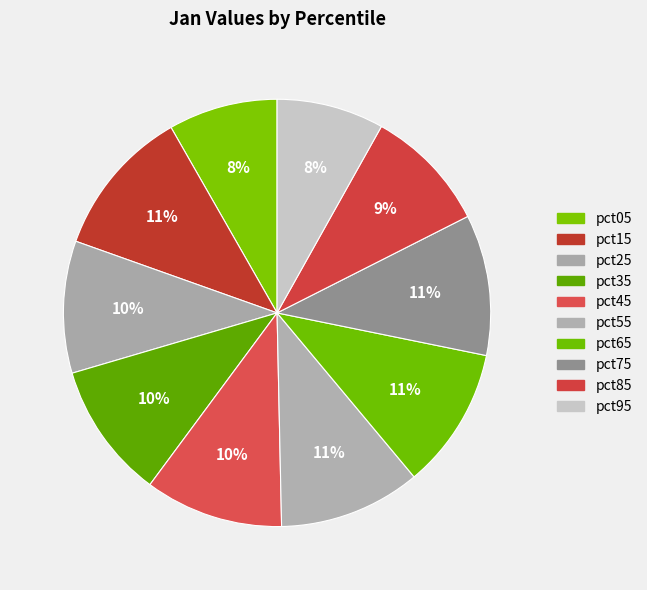

Count the number of slices in the pie.

10